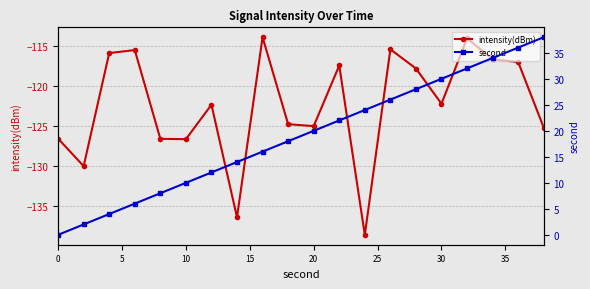

True or false: intensity(dBm) and second cross at least once.

False